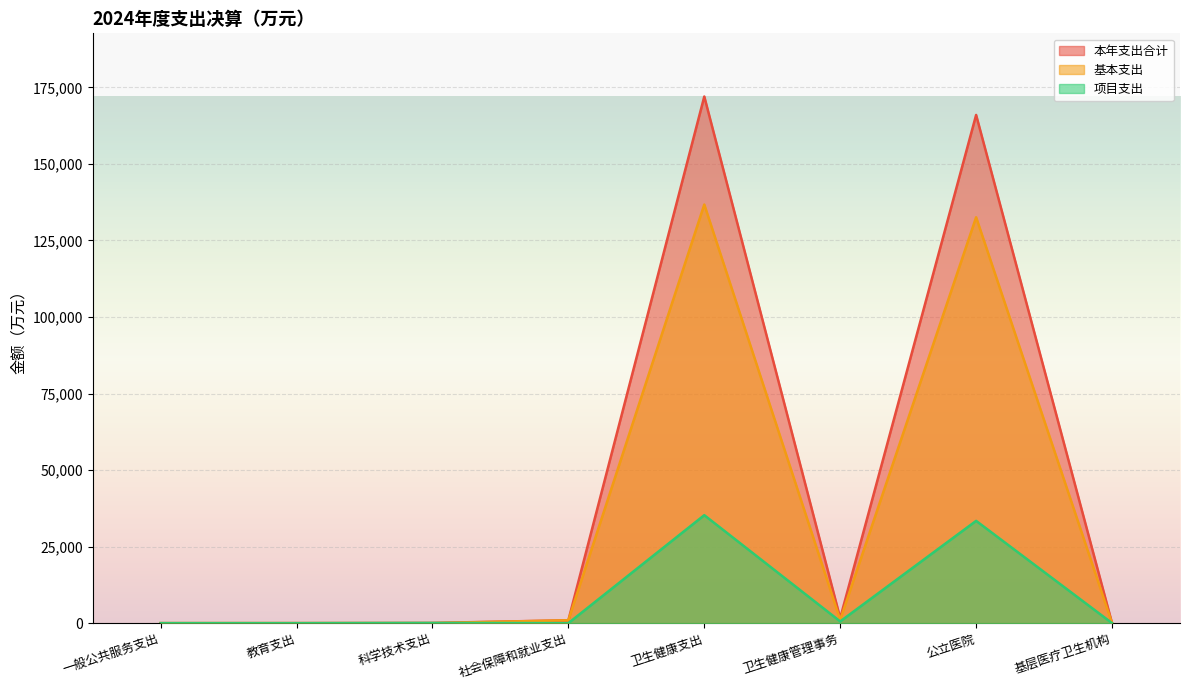

Reading left to right, extract all data points from this chart.

本年支出合计: 4.0	9.5	69.6	938.6	172026.6	1643.8	166008.7	7.0
基本支出: 0.0	9.5	0.0	938.6	136751.6	1079.8	132595.6	0.0
项目支出: 4.0	0.0	69.6	0.0	35275.0	564.0	33413.0	7.0